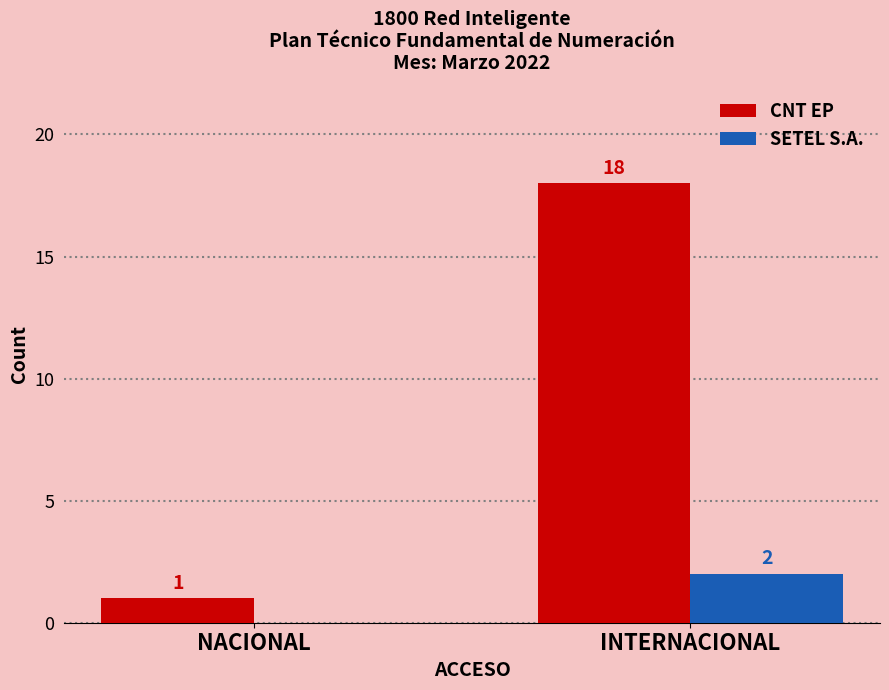

At which category is the sum across all series the highest?

INTERNACIONAL